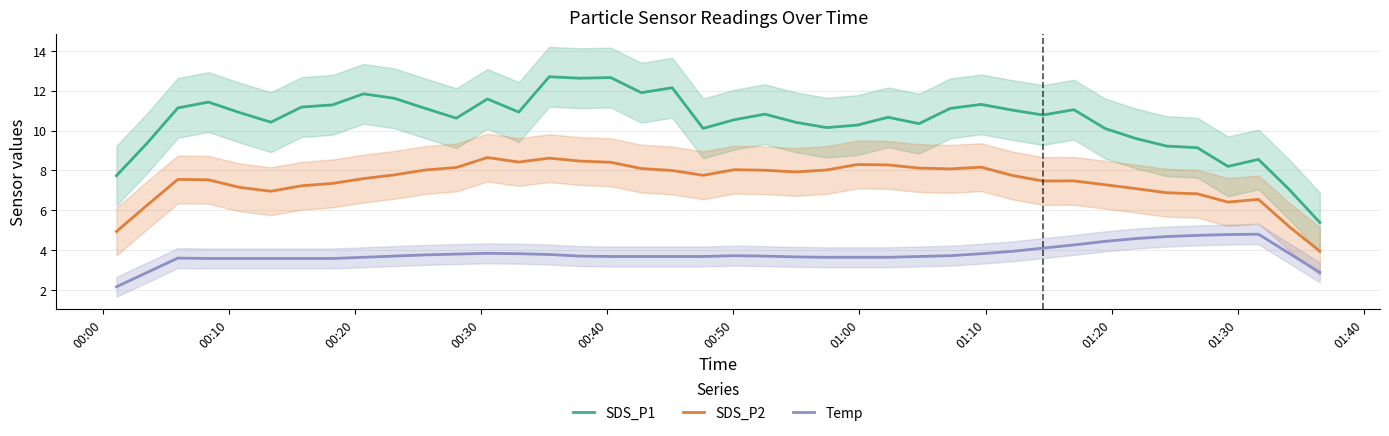

True or false: Temp and SDS_P2 intersect in this chart.

False